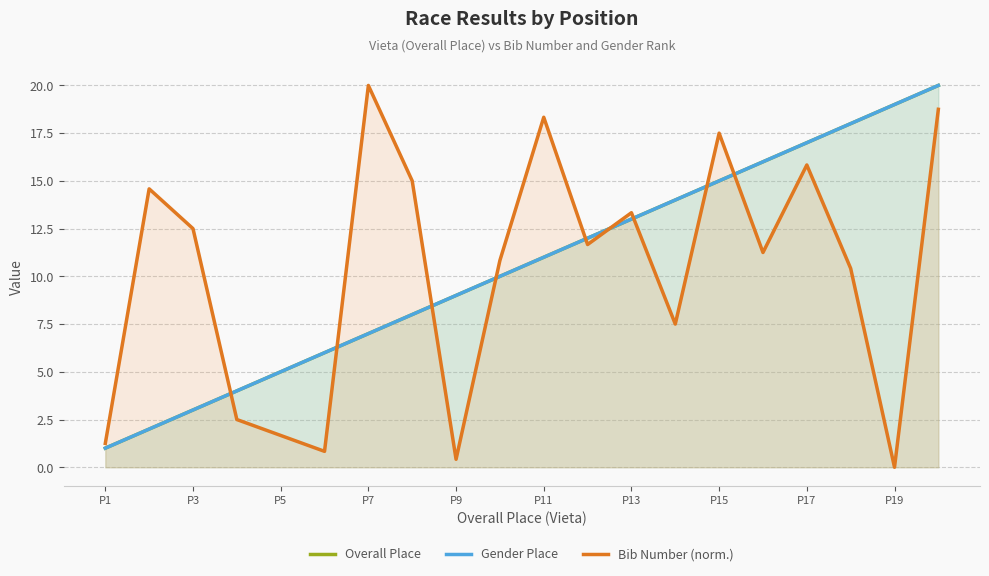

What are all the series names shown in the legend?

Overall Place, Gender Place, Bib Number (norm.)